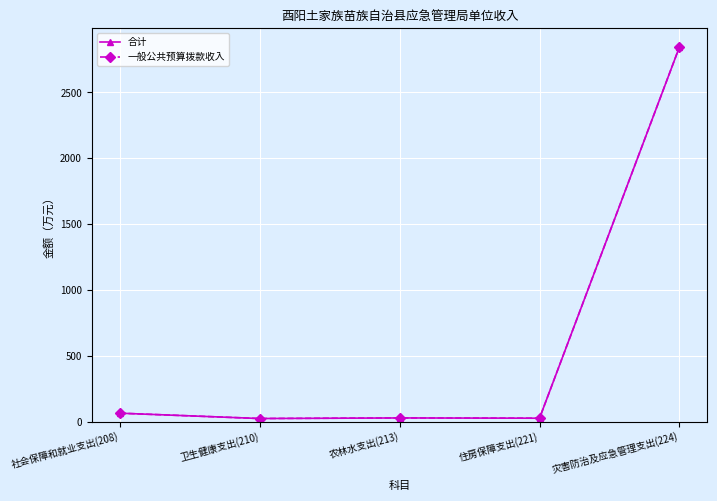

Rank the series by their maximum value, from highest to lowest.

合计, 一般公共预算拨款收入